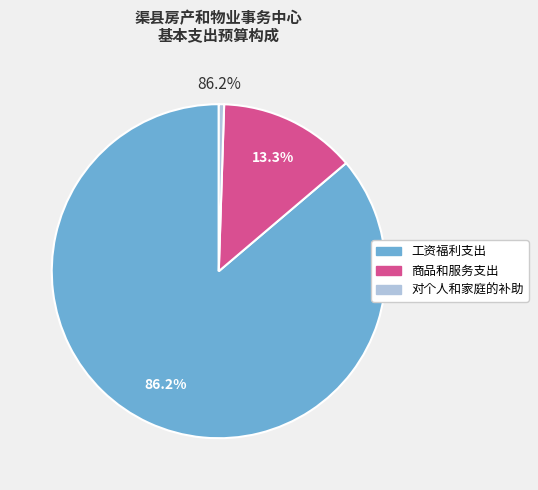

Rank the categories by value from lowest to highest.

对个人和家庭的补助, 商品和服务支出, 工资福利支出